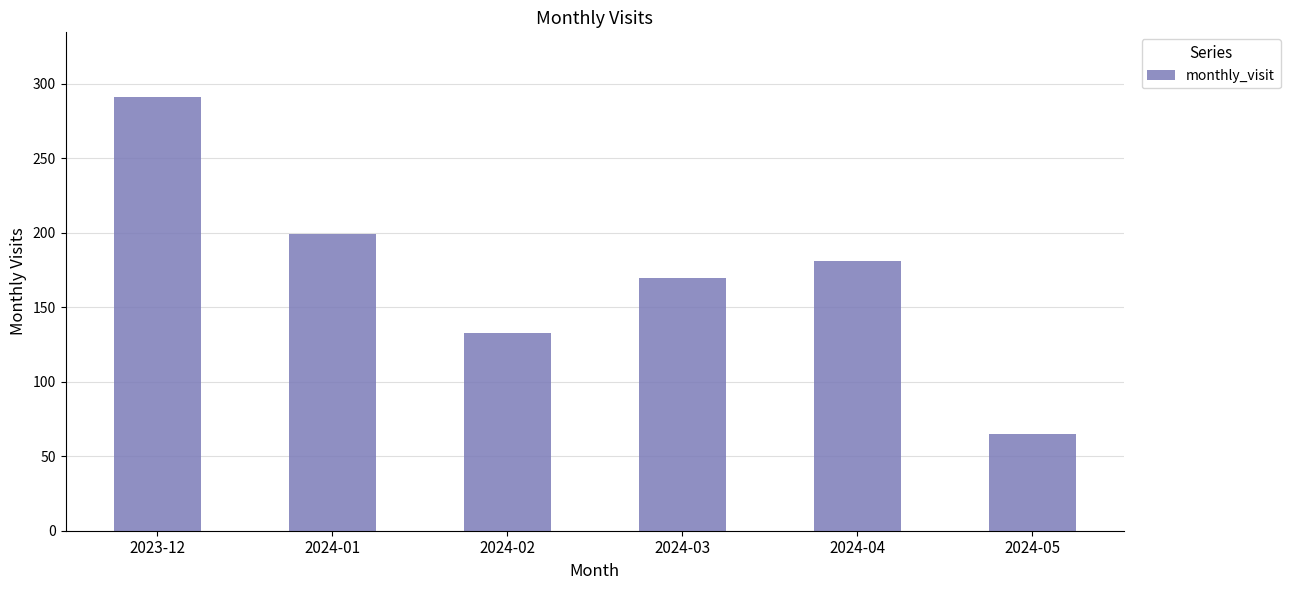

How many series are shown in this chart?

1